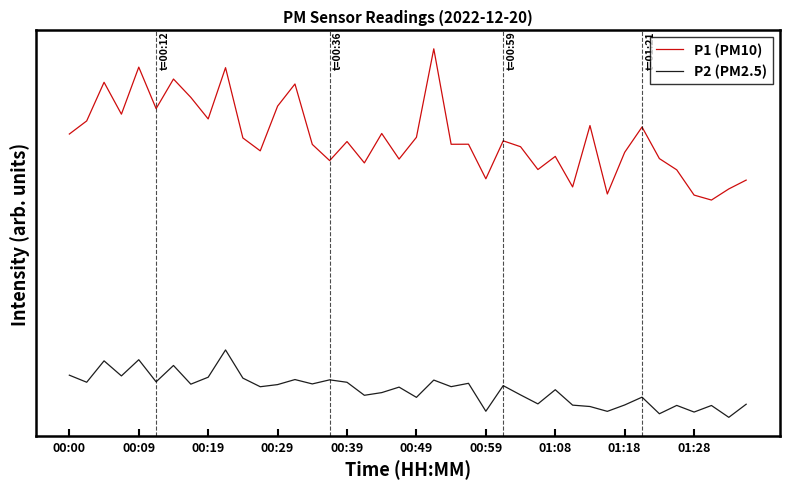

What are all the series names shown in the legend?

P1 (PM10), P2 (PM2.5)